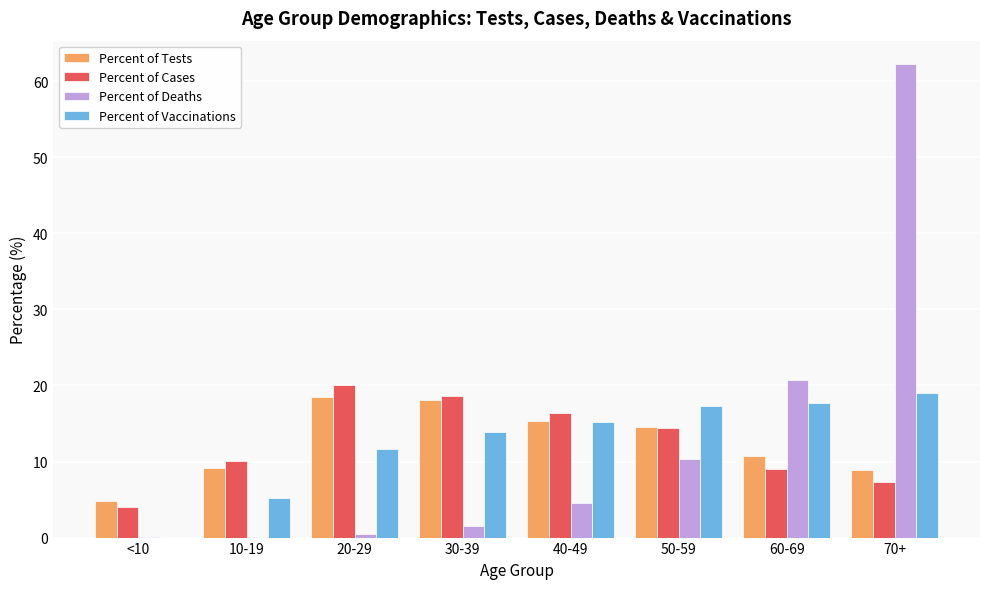

What is the sum of all Percent of Vaccinations values?

100.0